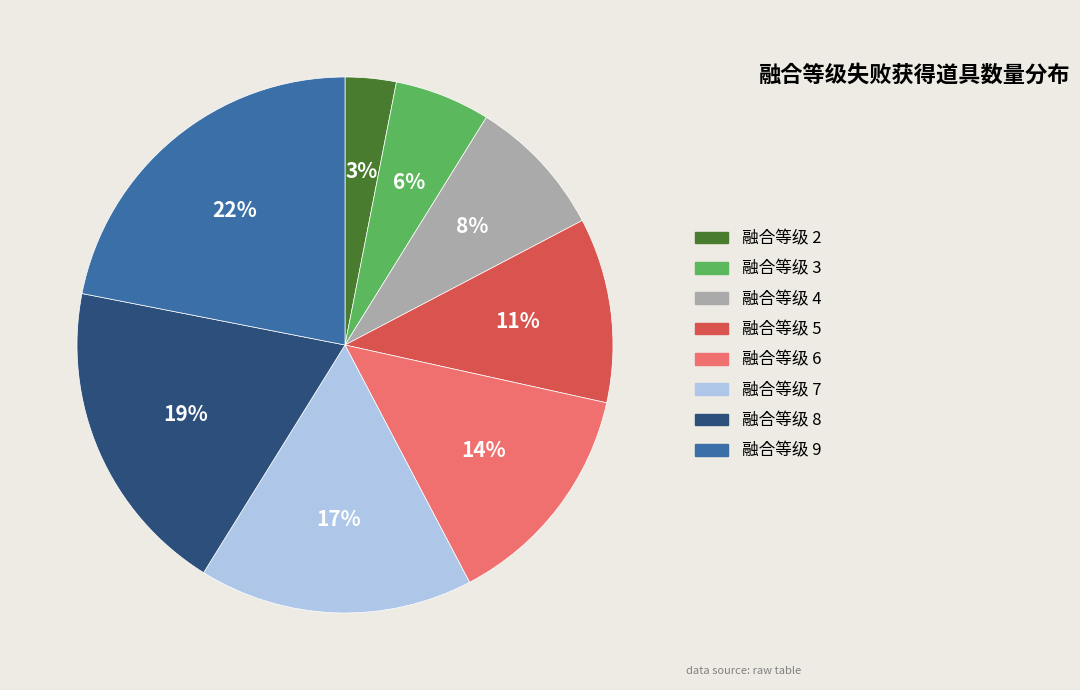

To the nearest percent, what portion does 融合等级 3 represent?

6%